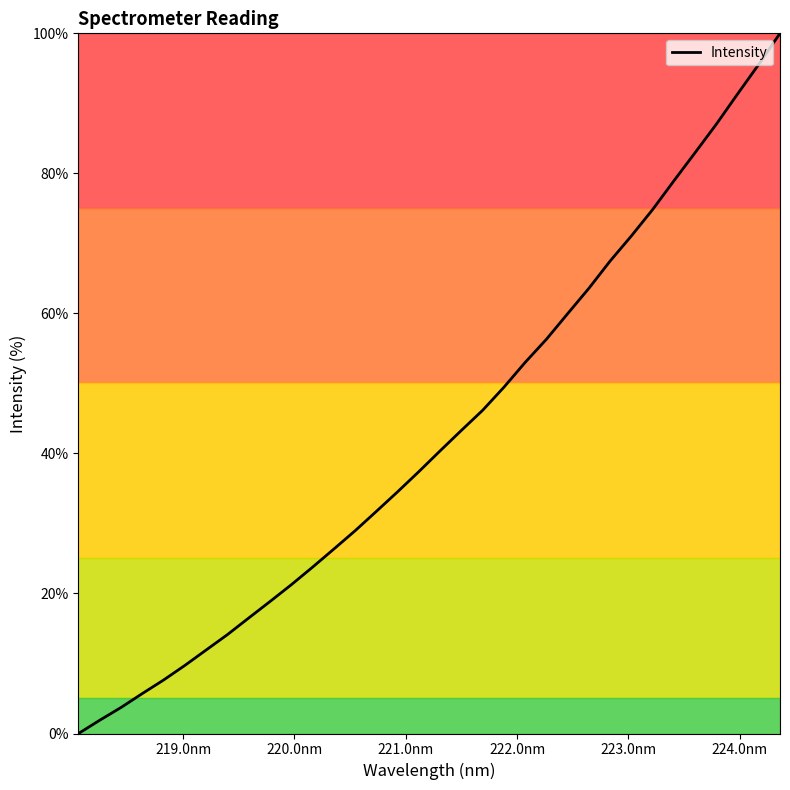

What is the greatest value displayed?

100.0